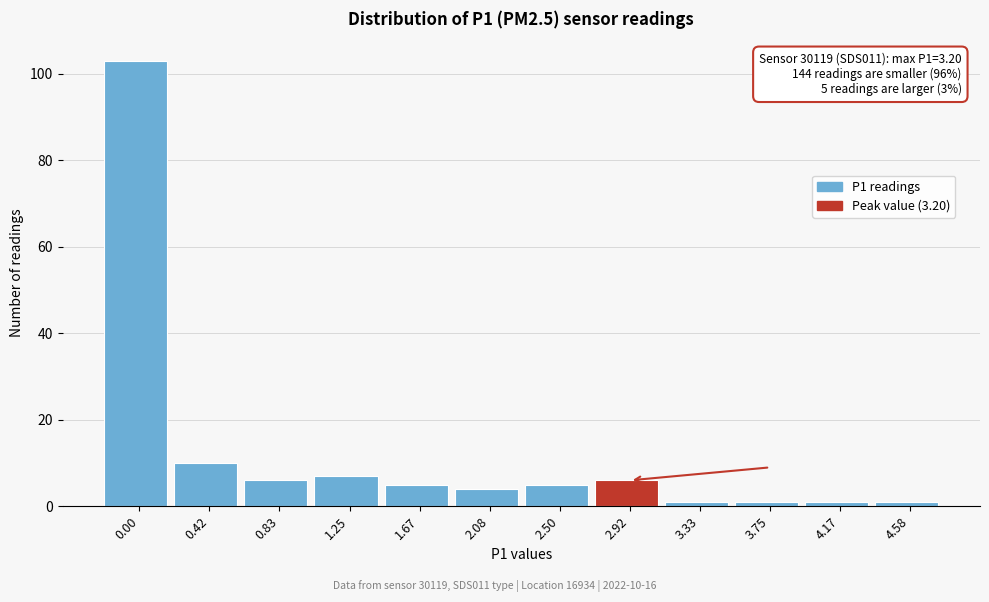

Reading left to right, what are all the values shown in this chart?

103	10	6	7	5	4	5	6	1	1	1	1